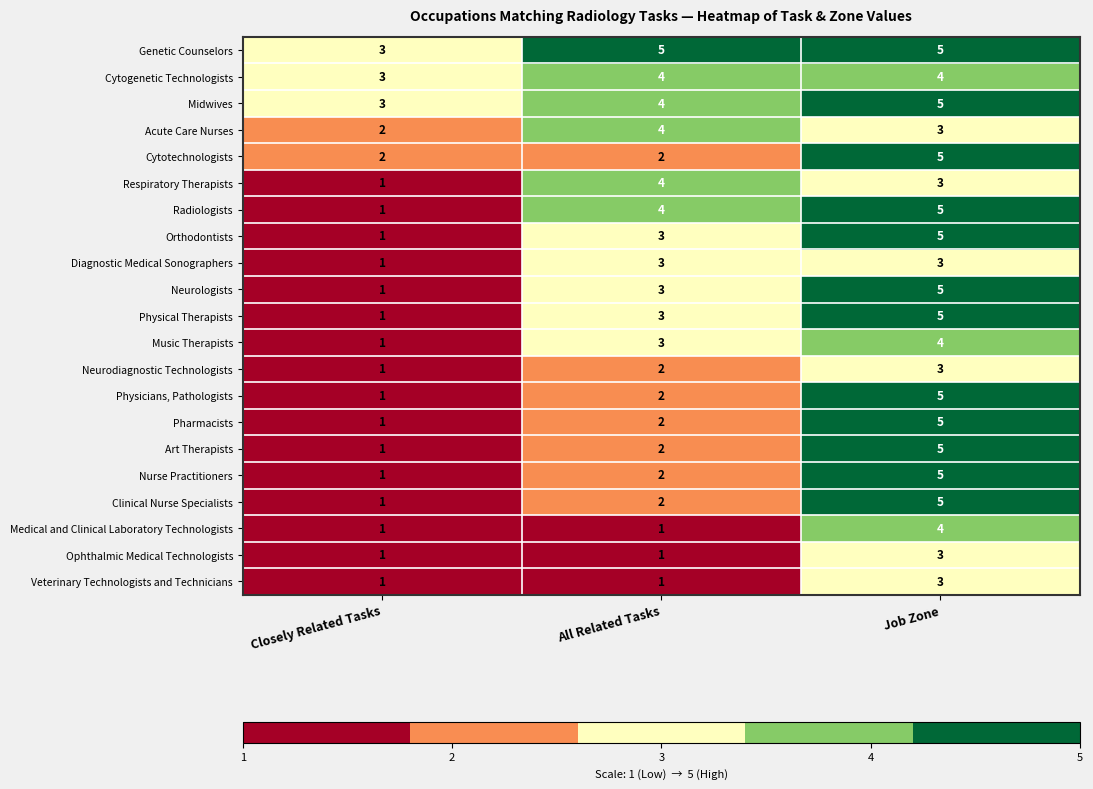

List the labels in order of Pharmacists value, smallest first.

Closely Related Tasks, All Related Tasks, Job Zone